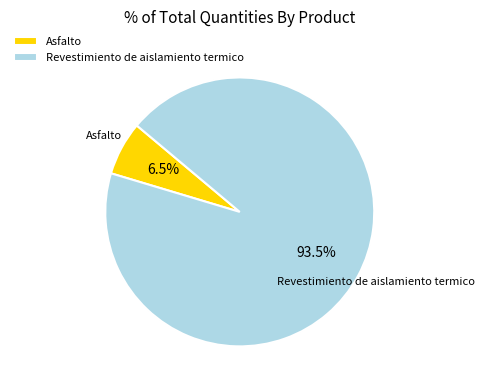

Which has a higher value, Asfalto or Revestimiento de aislamiento termico?

Revestimiento de aislamiento termico